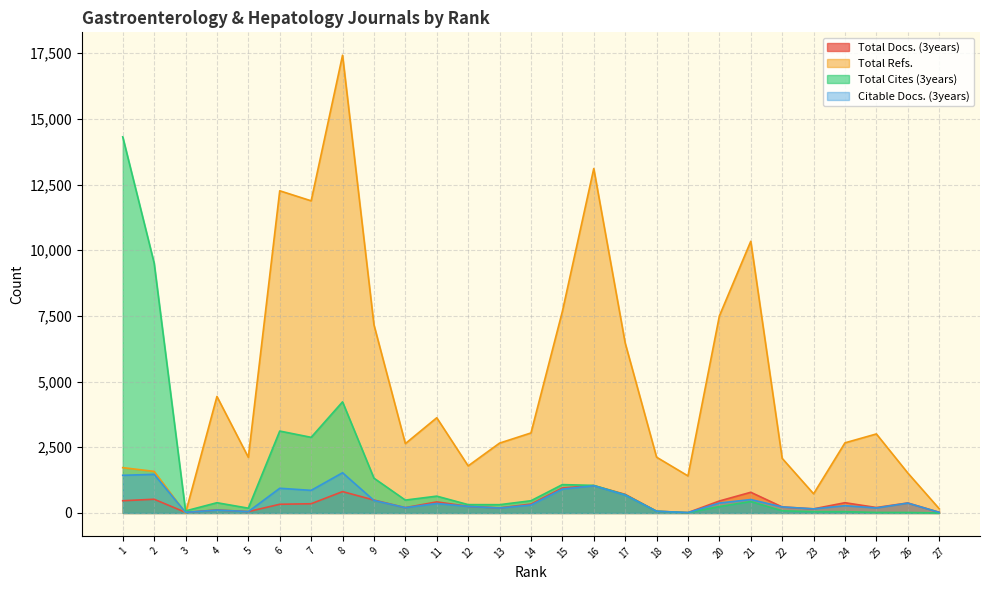

Which series ends up on top after the final intersection of Total Docs. (3years) and Total Refs.?

Total Refs.